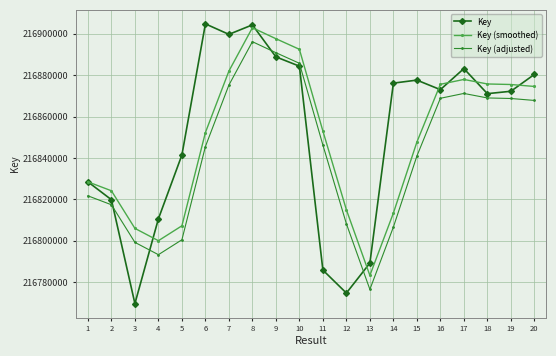

What is the sum of all Key (adjusted) values?

4336850144.8